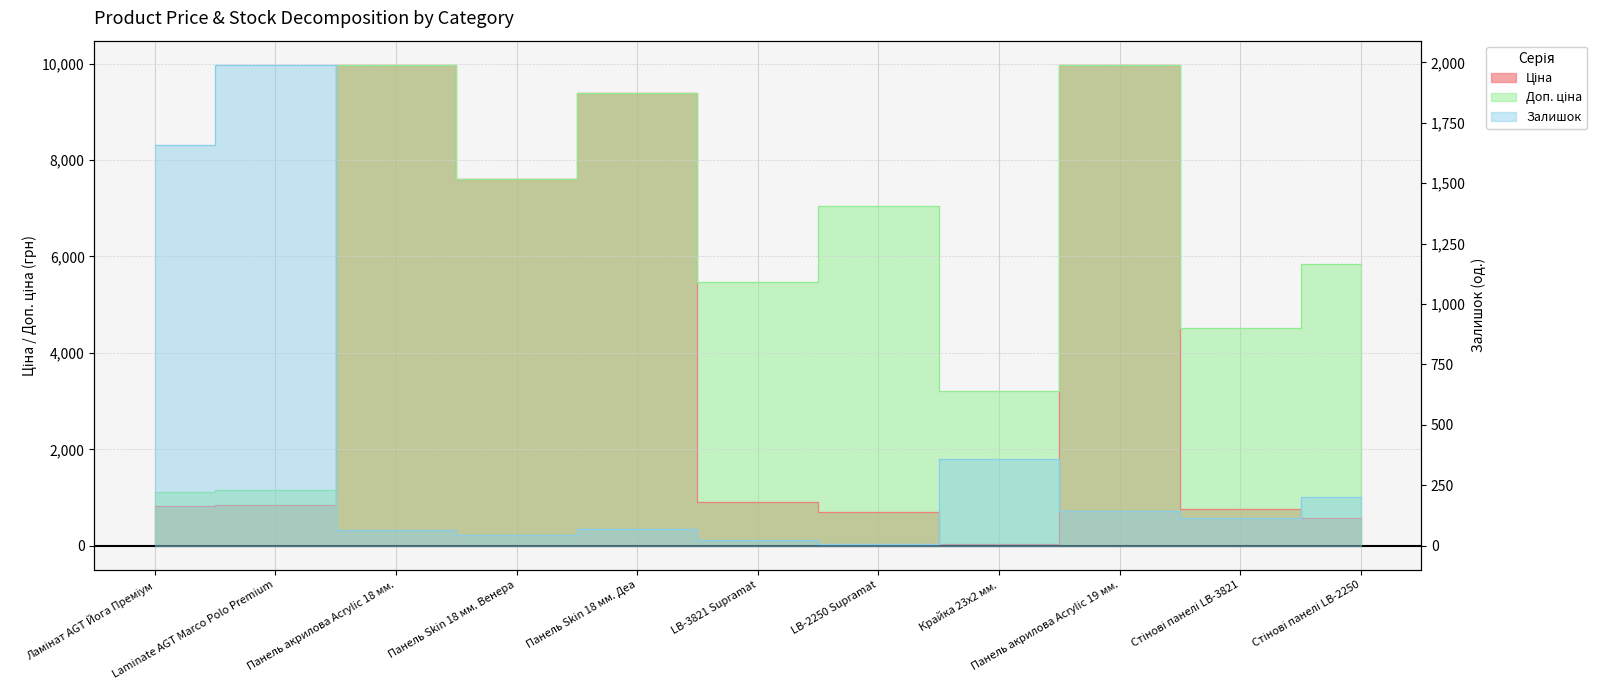

What is the total value across all series at Крайка 23x2 мм.?

3597.1